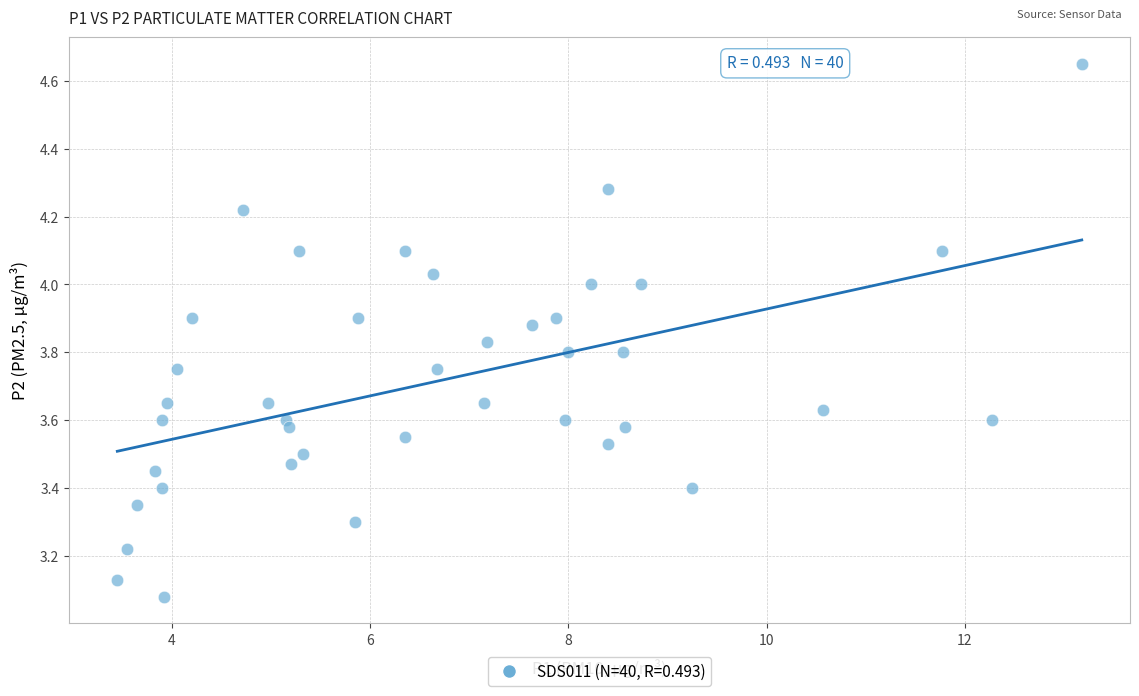

What is the range of X values (max minus min)?

9.7